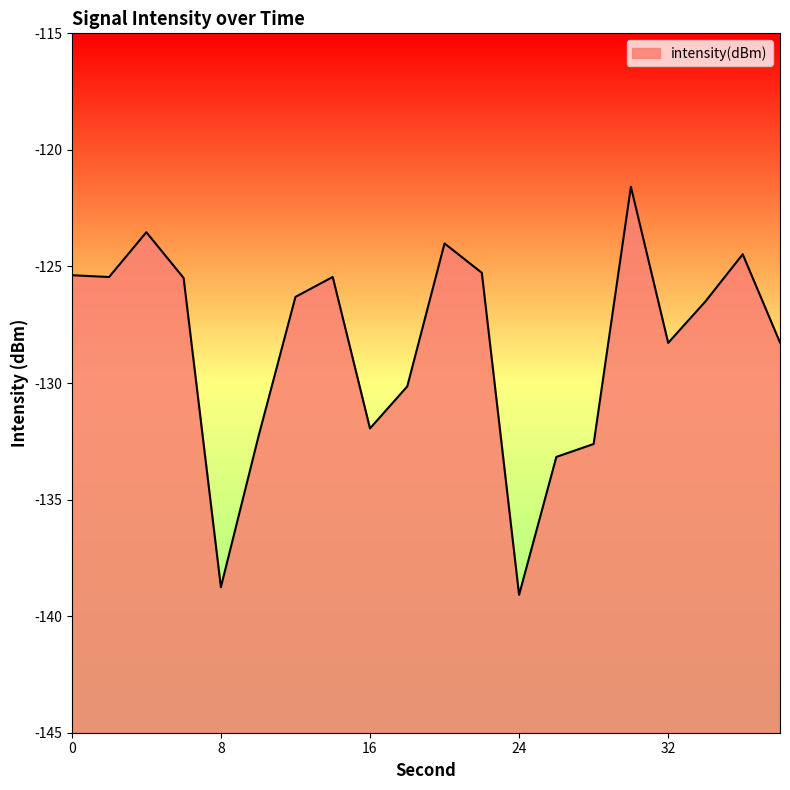

What is the difference between the maximum and minimum values?

17.5